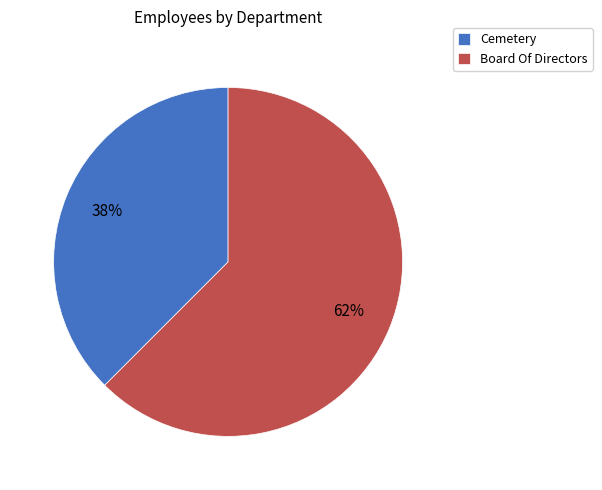

What is the smallest slice in the pie chart?

Cemetery